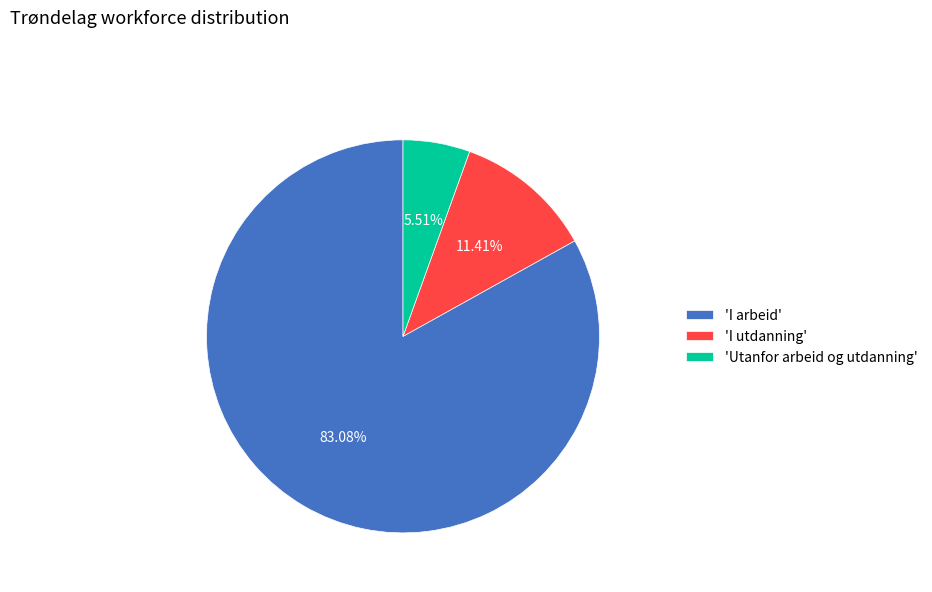

How many slices are in this pie chart?

3